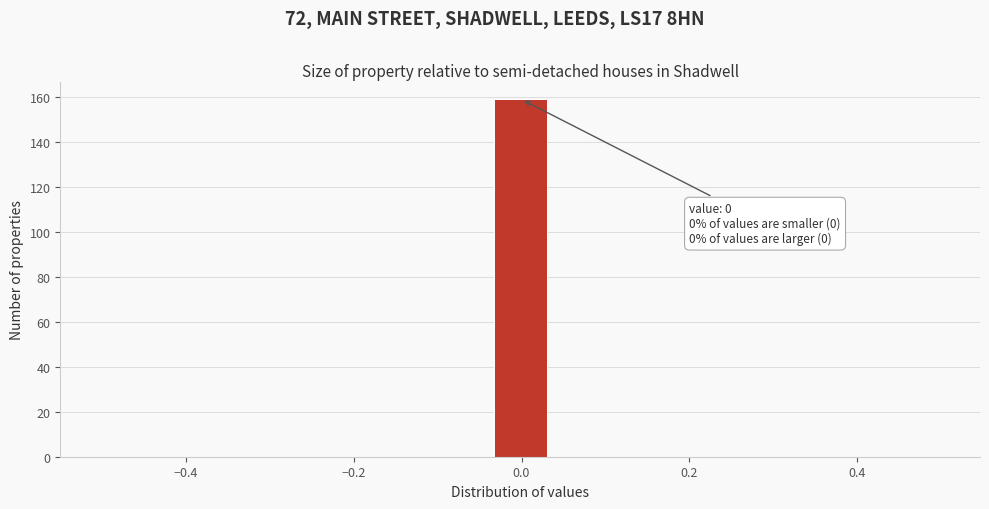

Read against the x-axis, roughly where is the centre of the tallest bar?

0.00